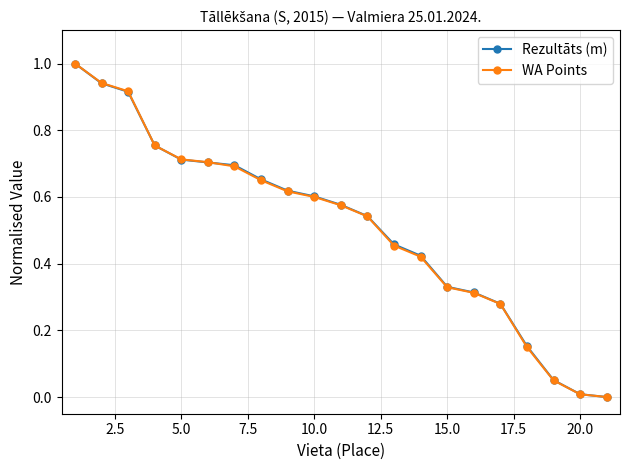

What is the value of the WA Points point at the 1st from the left?

1.0